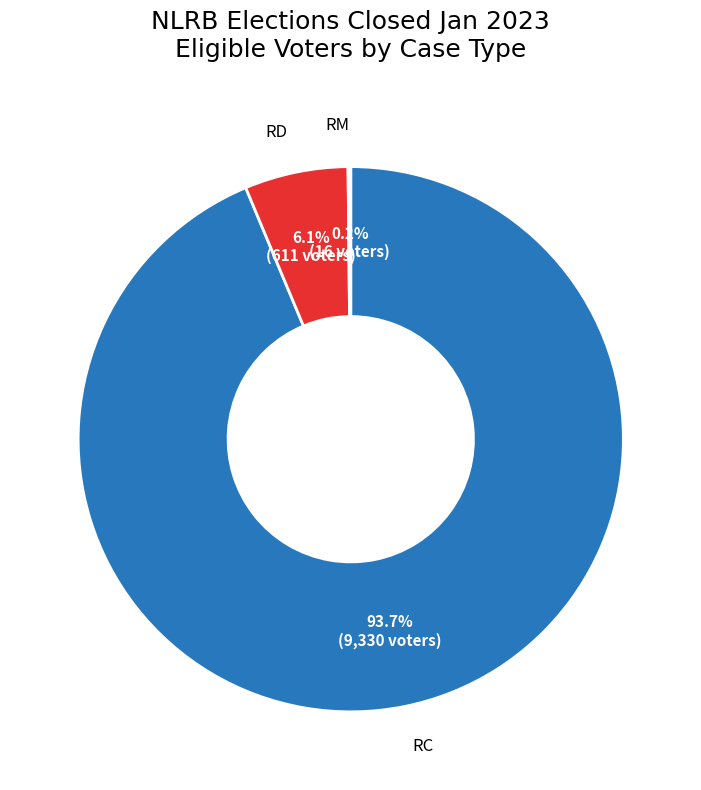

Is there a majority slice in this chart?

Yes